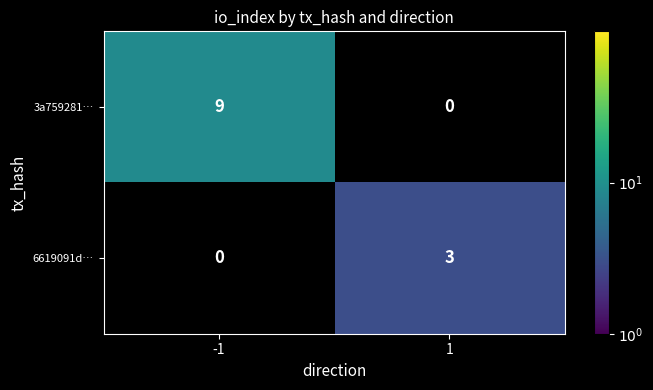

At how many categories does at least one series exceed 5?

1